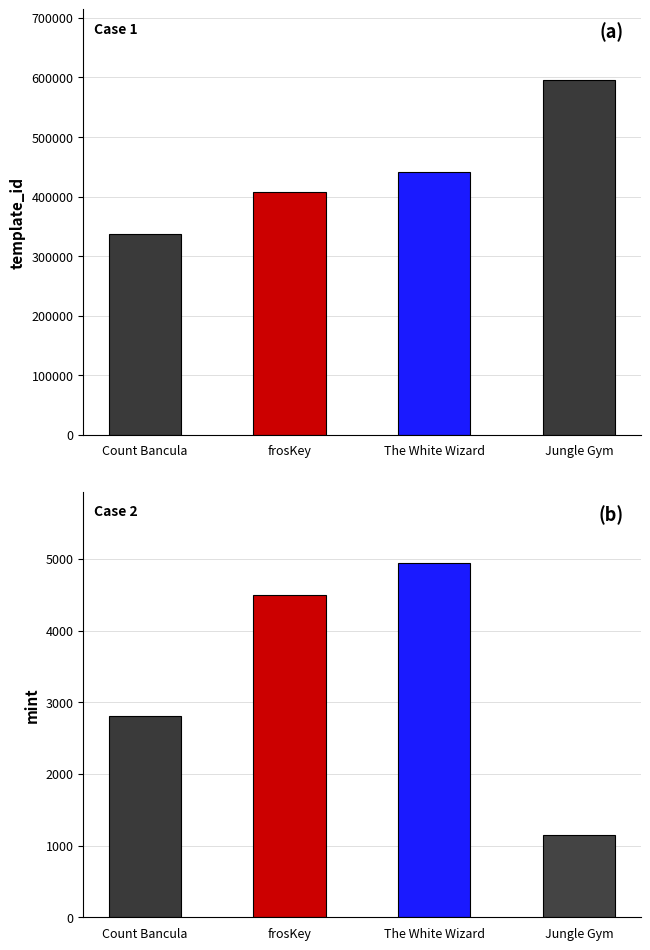

Rank the series at The White Wizard from highest to lowest value.

template_id, mint